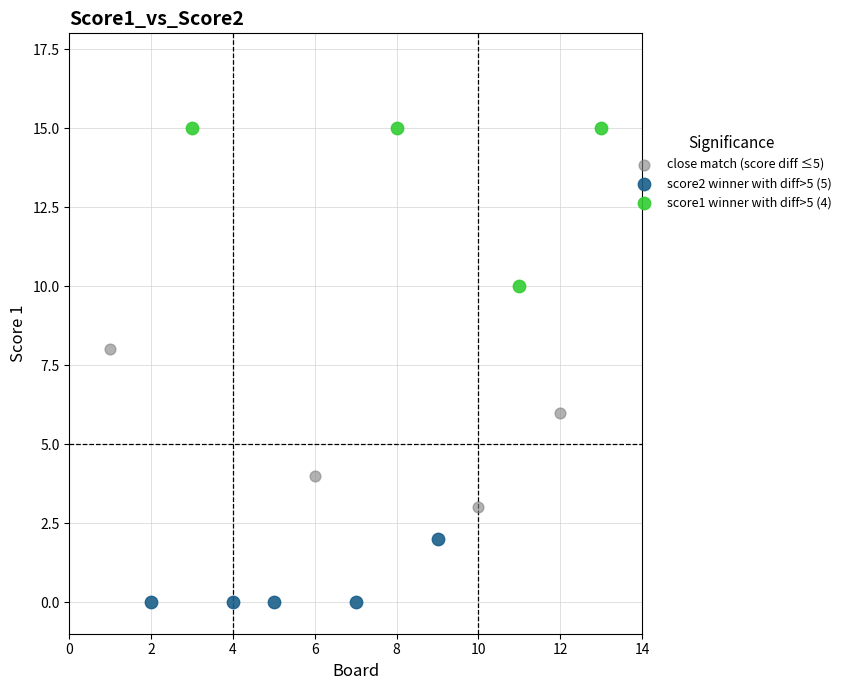

Which series contains the highest Y value?

score1 winner with diff>5 (4)